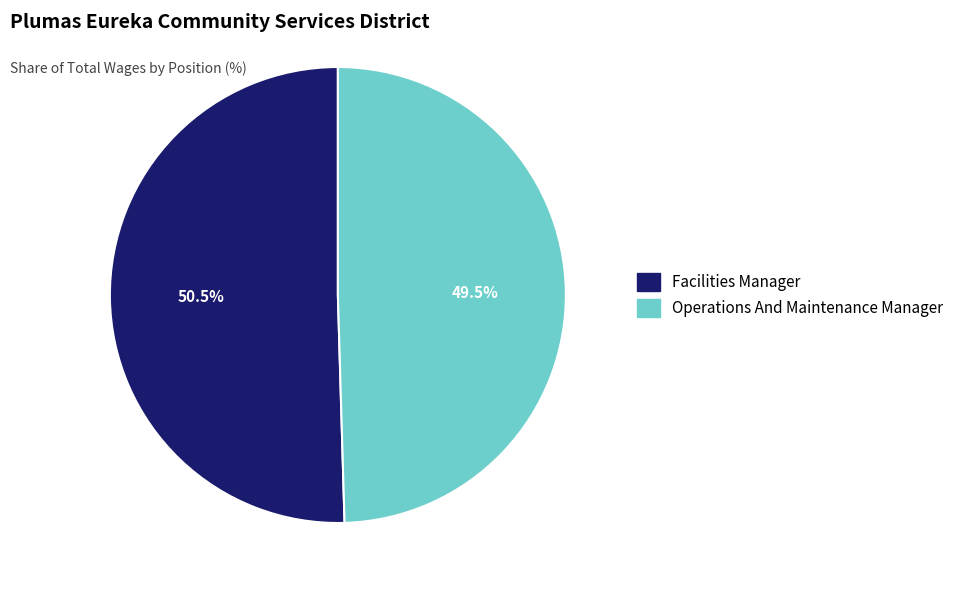

Rank the categories by value from highest to lowest.

Facilities Manager, Operations And Maintenance Manager